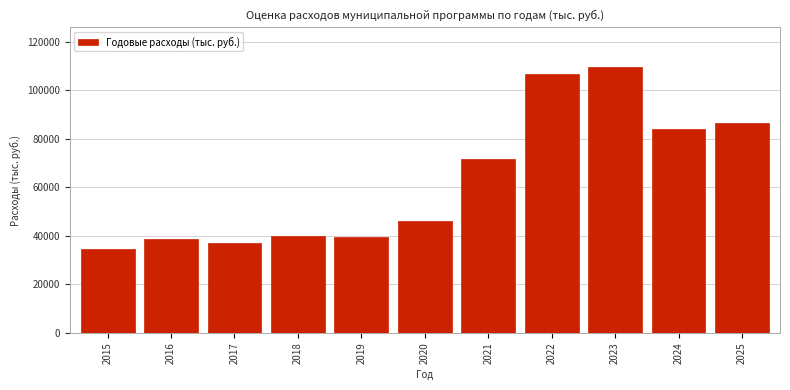

What is the change in value from 2022 to 2024?

-22404.7